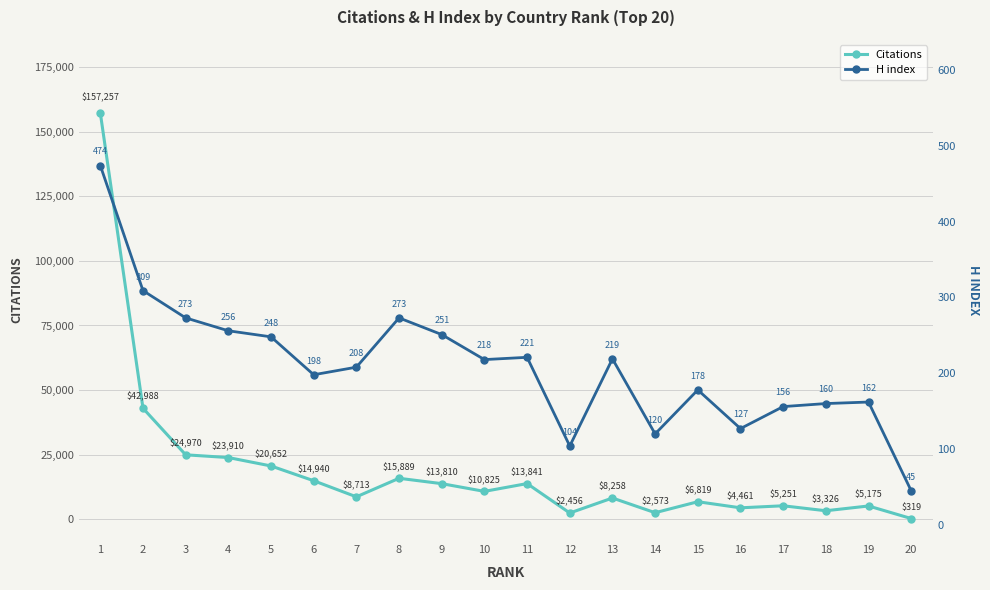

The value of Citations at 5 is 20652. True or false?

True